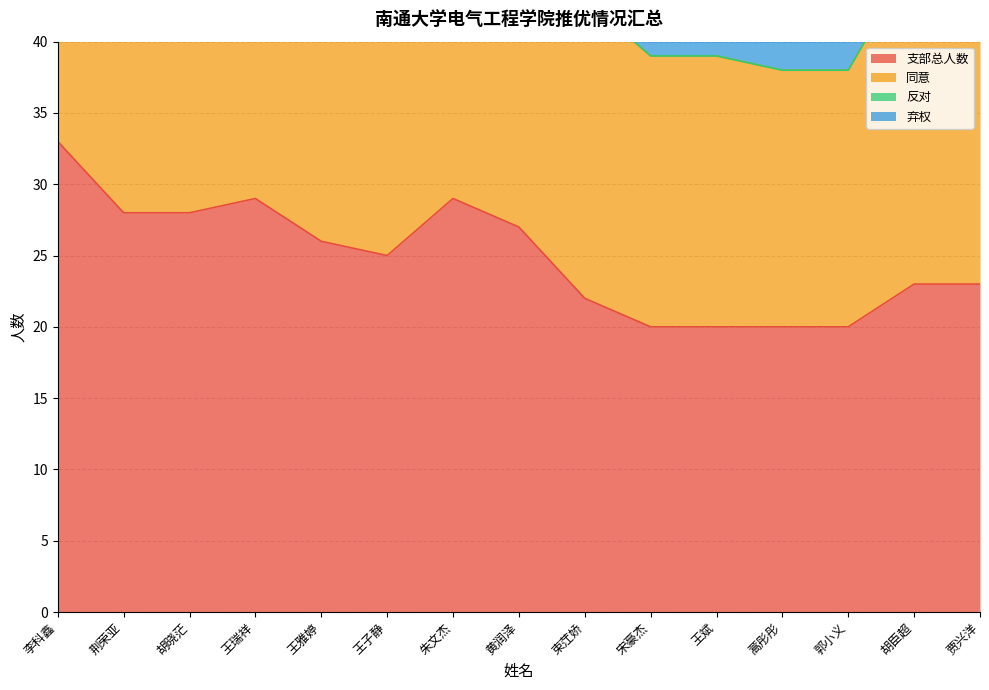

What is the sum of all 同意 values?

729